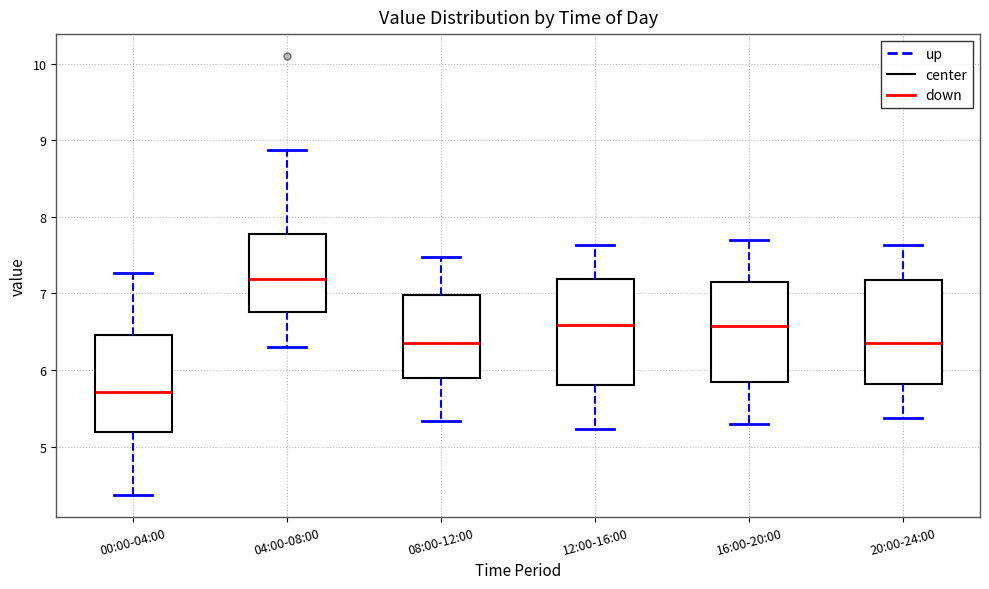

Which box's median line is the lowest?

00:00-04:00